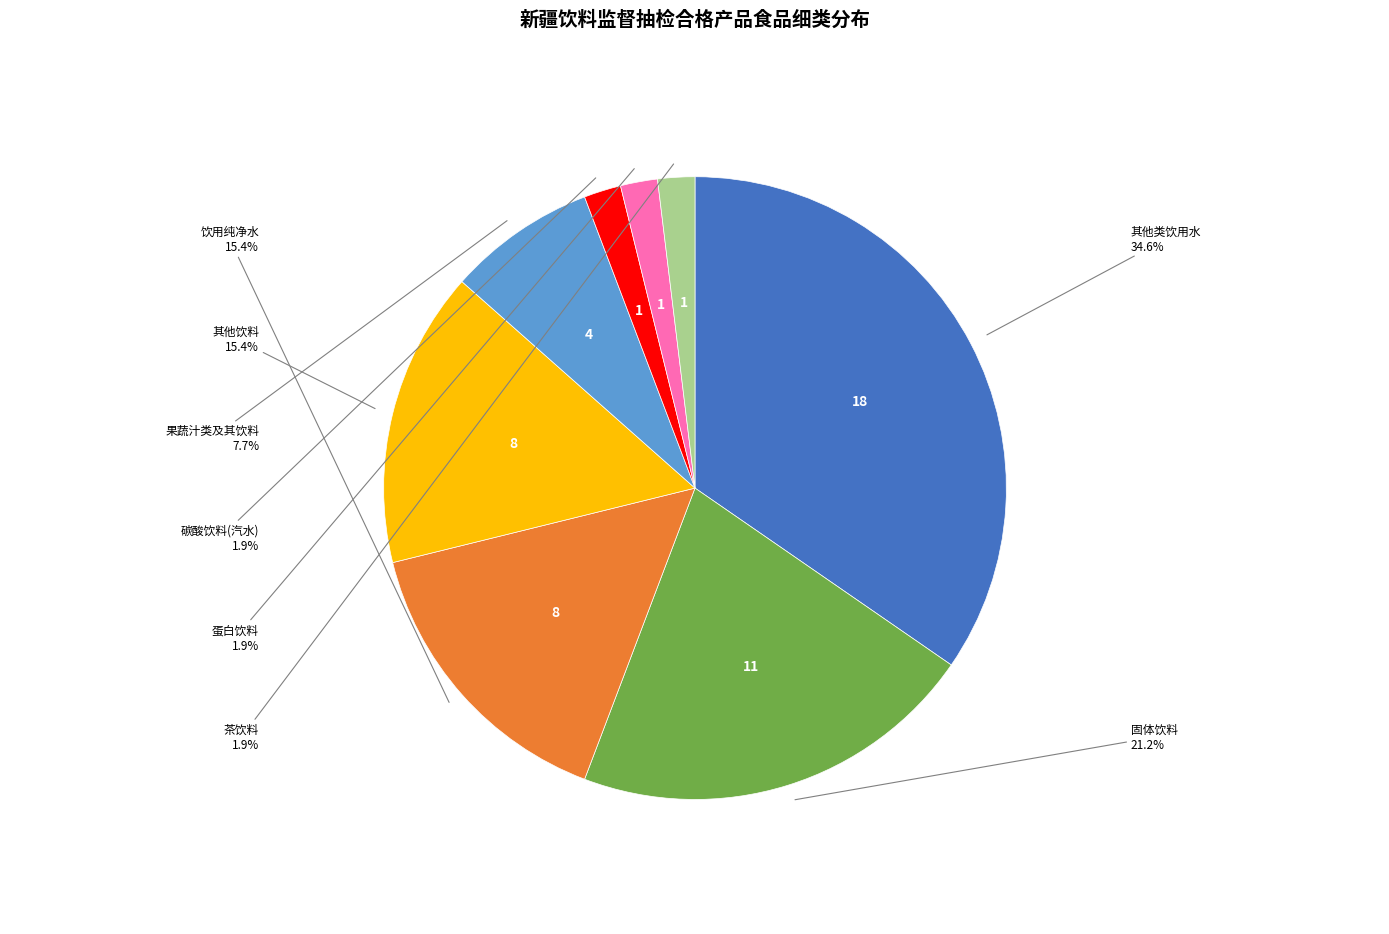

To the nearest percent, what portion does 蛋白饮料 represent?

2%